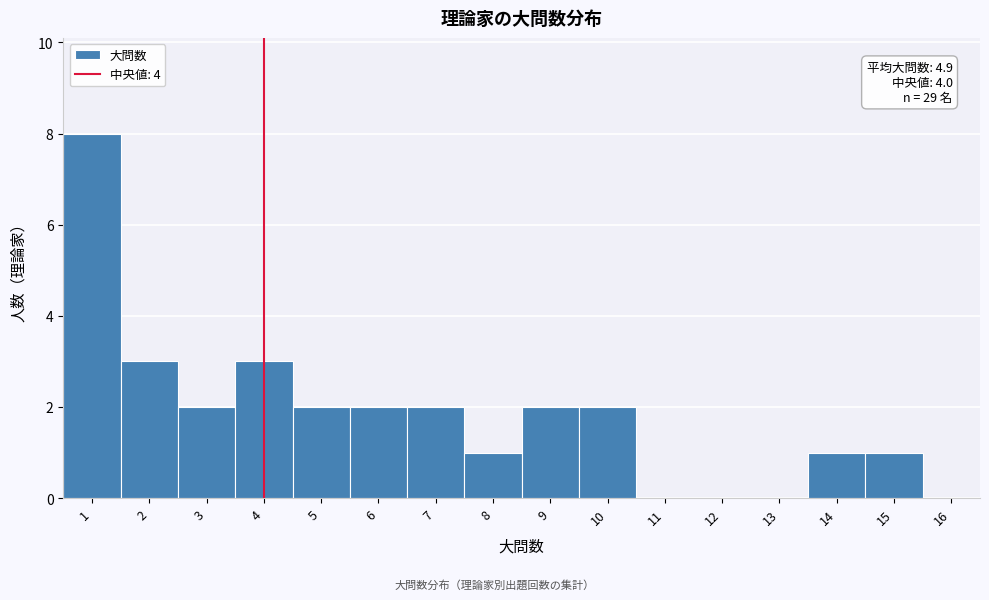

Over which range of the x-axis is the bar tallest?

0.5 to 1.5